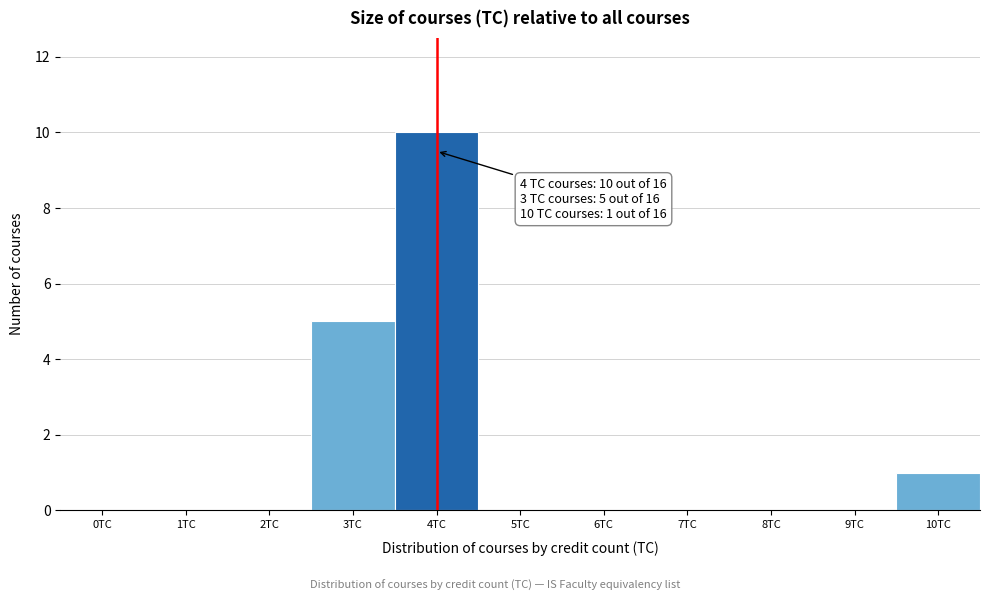

Reading left to right, extract all data points from this chart.

0TC=0	1TC=0	2TC=0	3TC=5	4TC=10	5TC=0	6TC=0	7TC=0	8TC=0	9TC=0	10TC=1